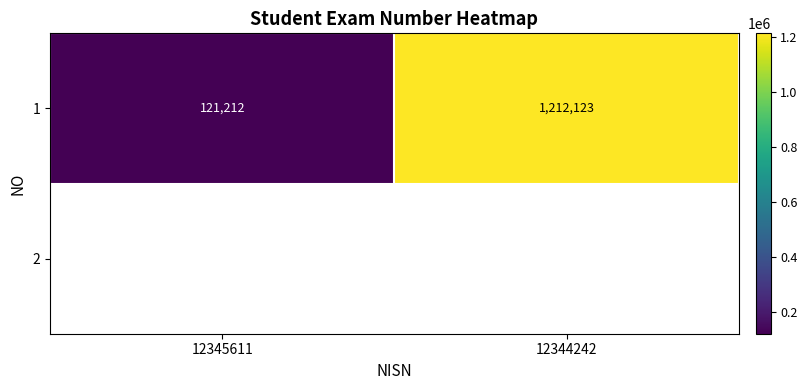

What is the difference between the values at 12344242 and 12345611?

1090911